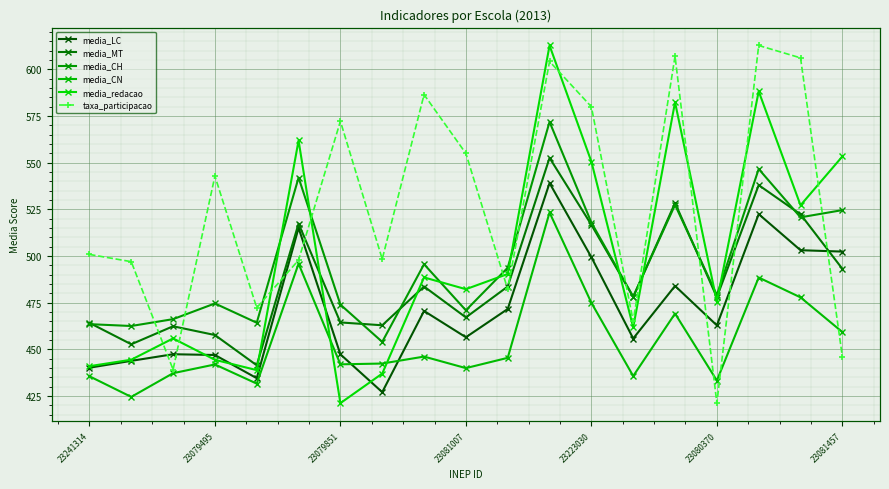

Which category has the lowest value in the media_redacao series?

23079851